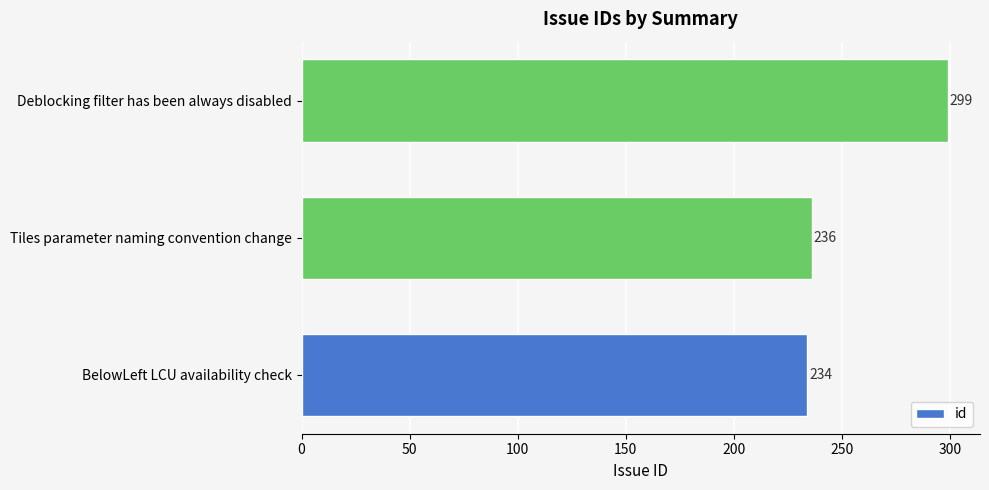

What is the sum of all values?

769